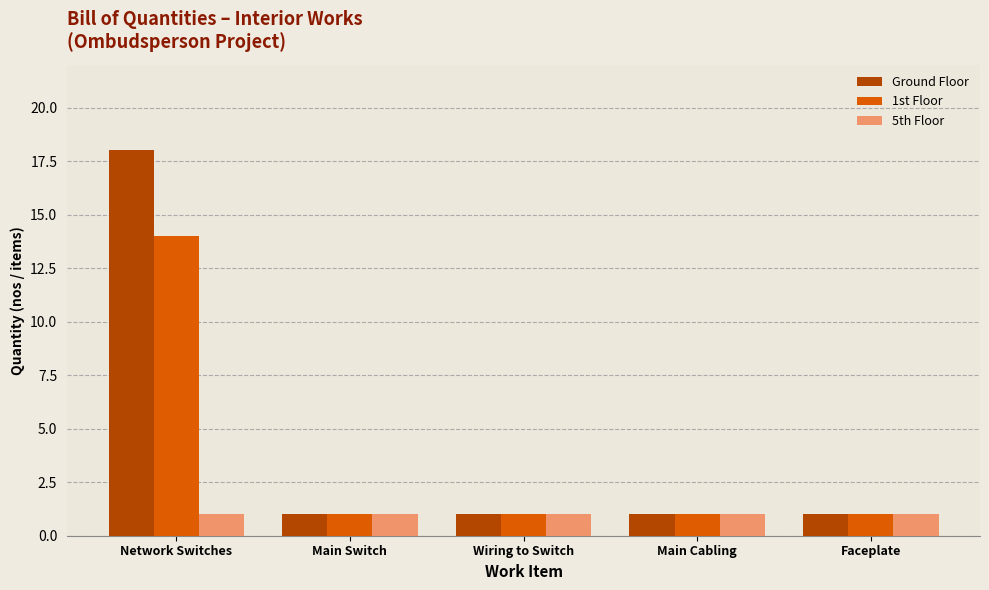

Reading left to right, transcribe all the data shown in this chart.

Ground Floor: Network Switches=18	Main Switch=1	Wiring to Switch=1	Main Cabling=1	Faceplate=1
1st Floor: Network Switches=14	Main Switch=1	Wiring to Switch=1	Main Cabling=1	Faceplate=1
5th Floor: Network Switches=1	Main Switch=1	Wiring to Switch=1	Main Cabling=1	Faceplate=1